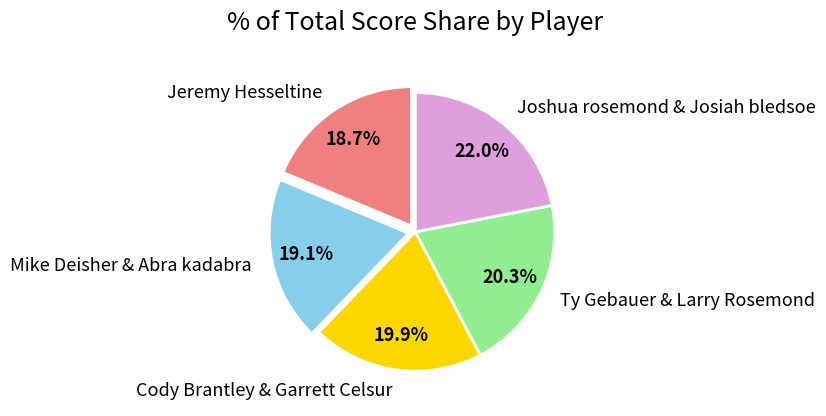

Do Mike Deisher & Abra kadabra and Cody Brantley & Garrett Celsur together represent more than half of the pie?

No